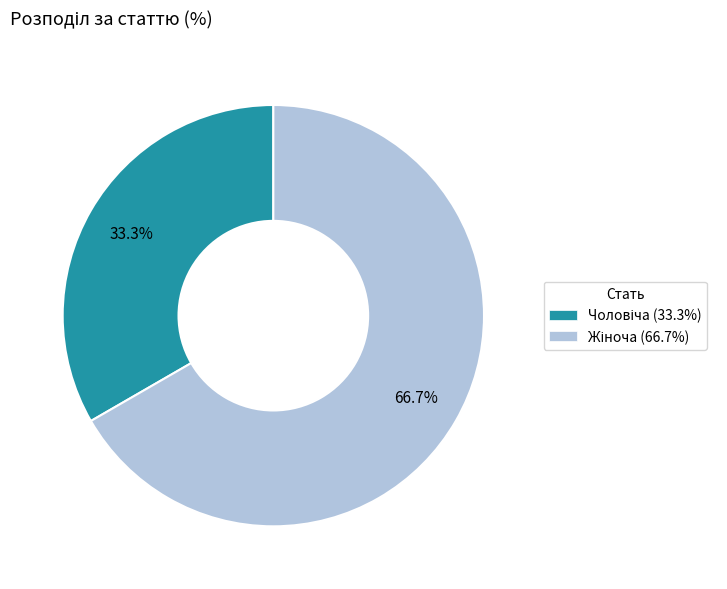

Is there a majority slice in this chart?

Yes